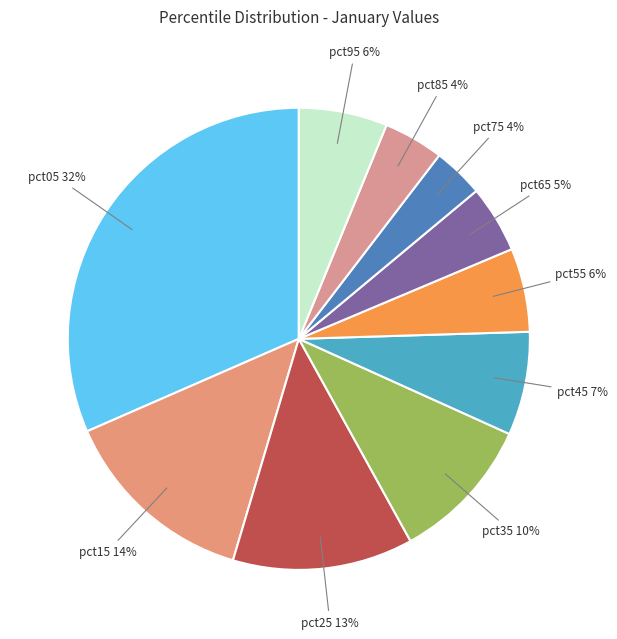

Which slice is the smallest?

pct75